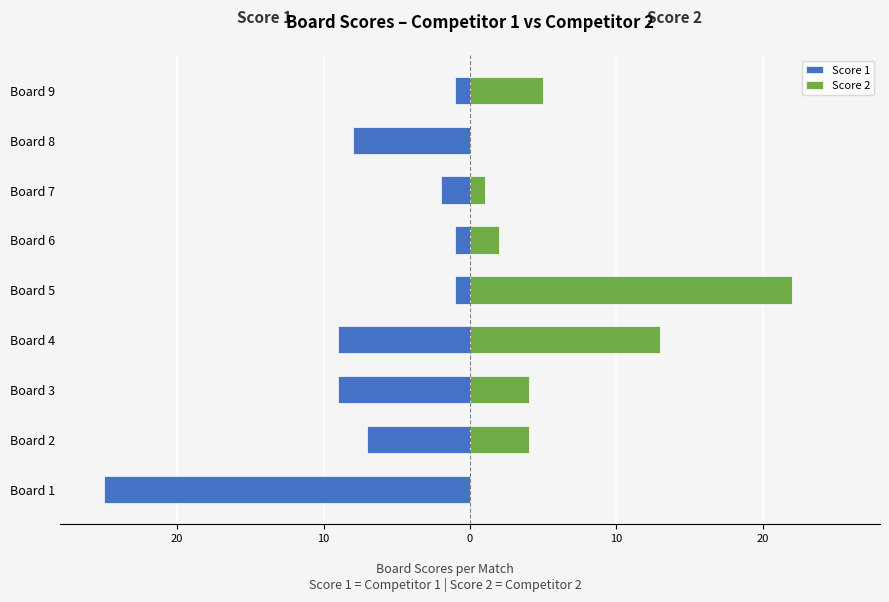

What are all the series names shown in the legend?

Score 1, Score 2